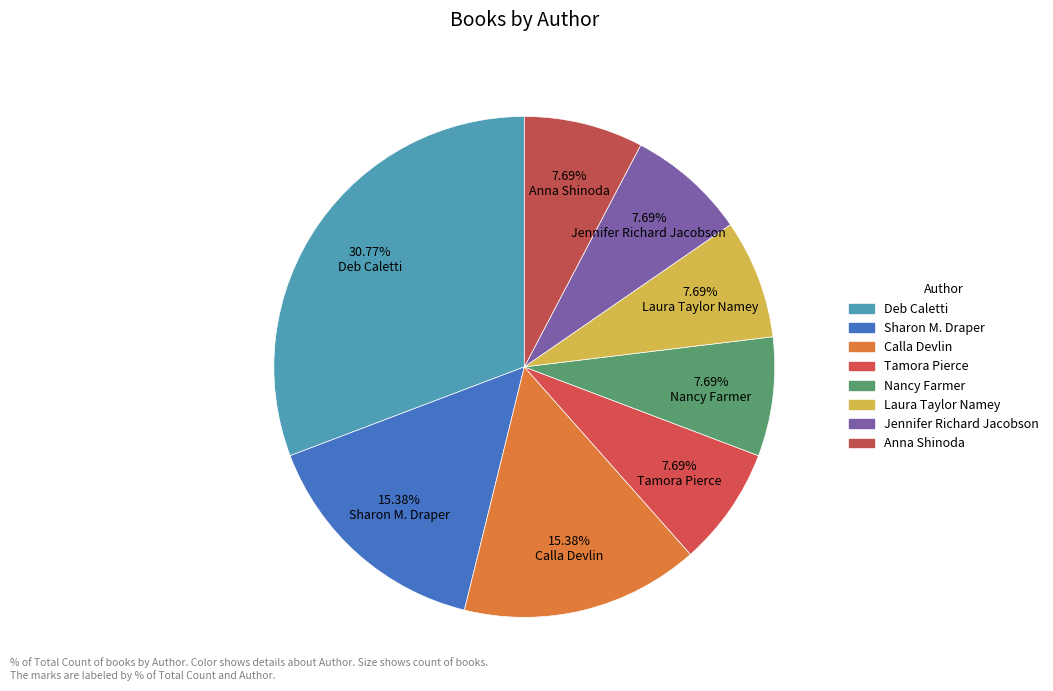

The Laura Taylor Namey slice represents 21% of the pie. True or false?

False